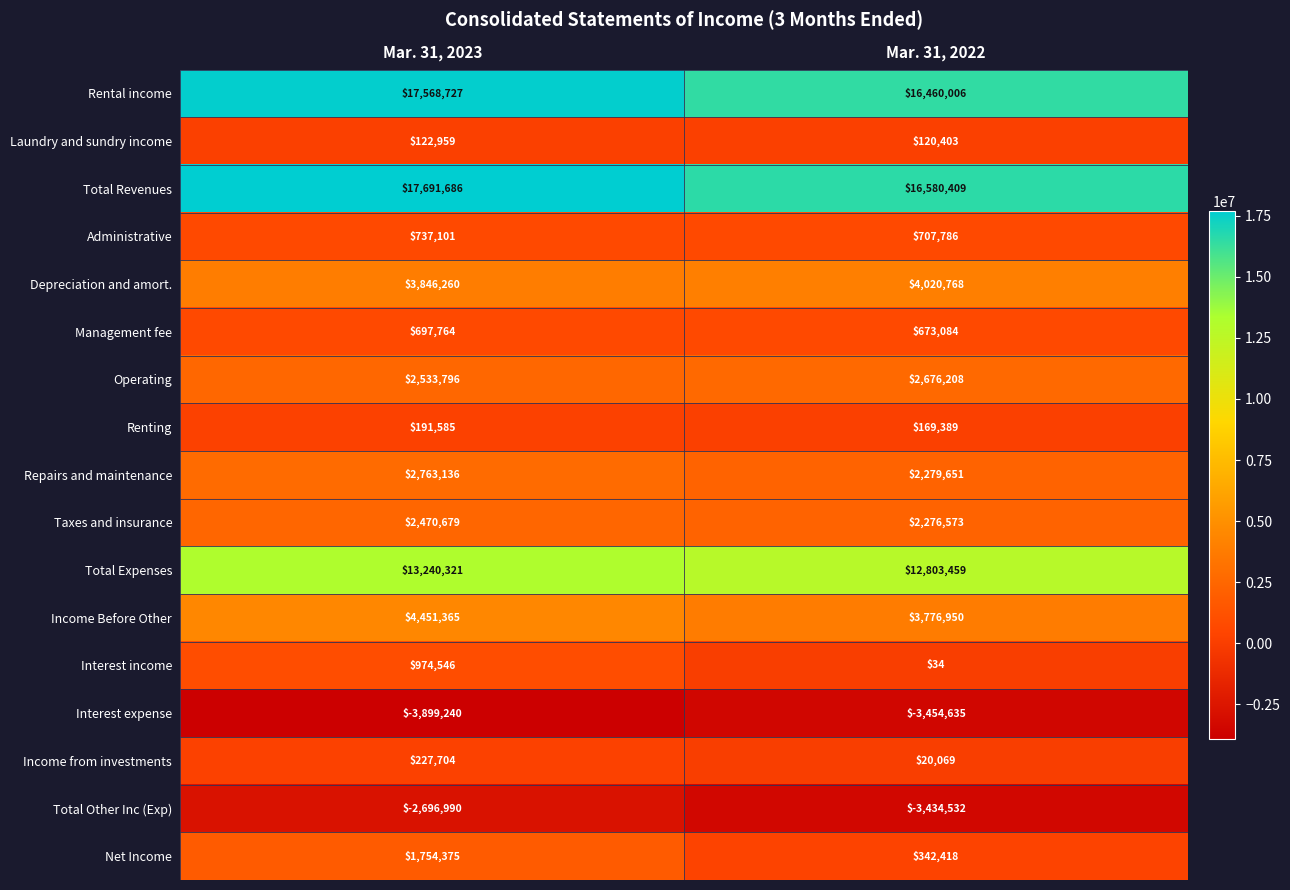

Rank the categories by Interest income value from lowest to highest.

Mar. 31, 2022, Mar. 31, 2023